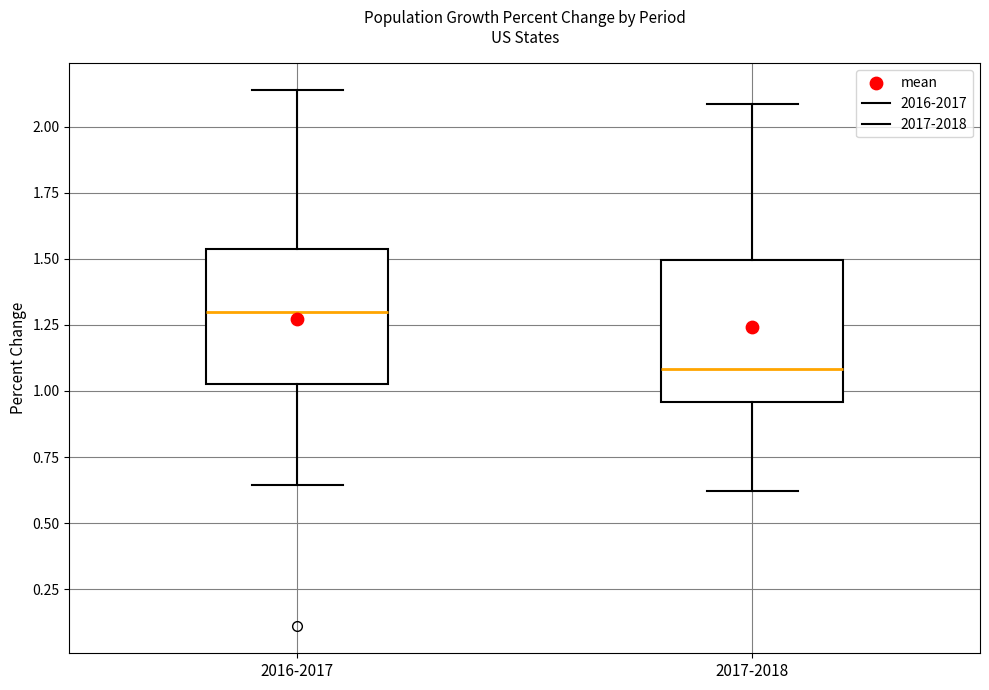

Which box's median line is the highest?

2016-2017